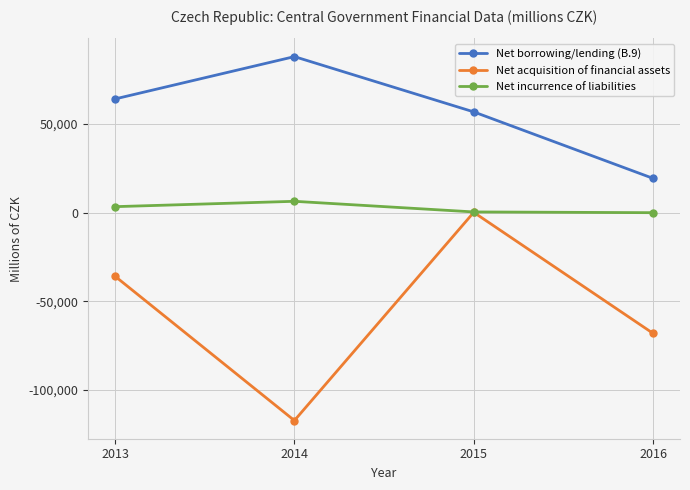

Rank the categories by Net acquisition of financial assets value from highest to lowest.

2015, 2013, 2016, 2014